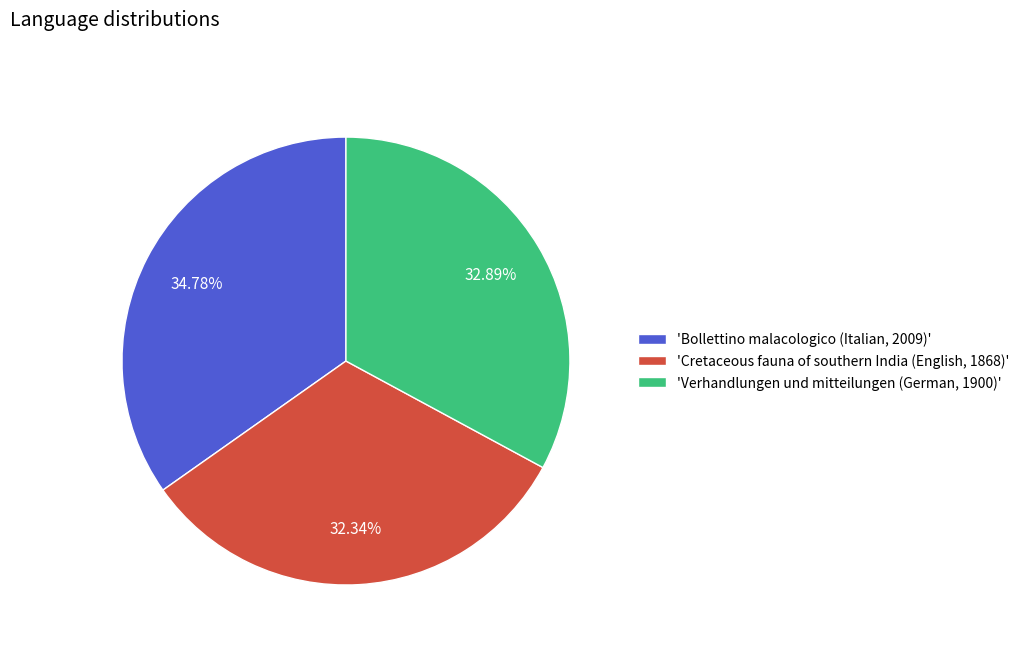

Combined, do 'Verhandlungen und mitteilungen (German, 1900)' and 'Cretaceous fauna of southern India (English, 1868)' account for over 50%?

Yes